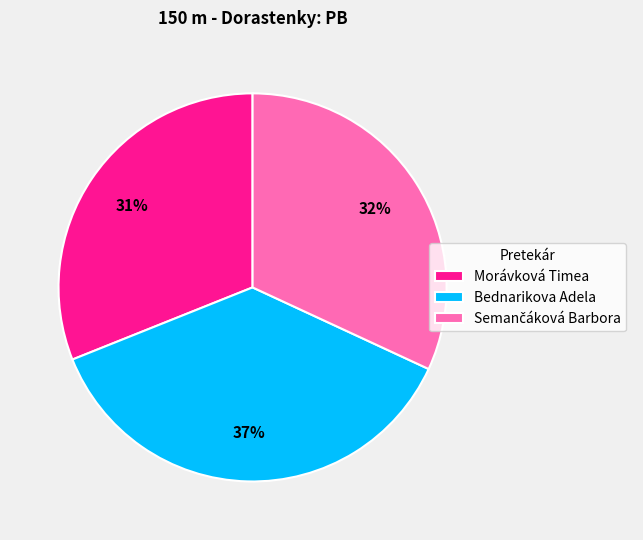

To the nearest percent, what percentage of the pie is Bednarikova Adela?

37%